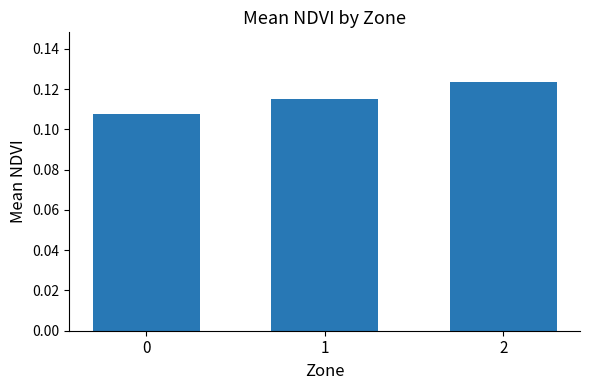

At which category does the chart reach its peak across all series?

2